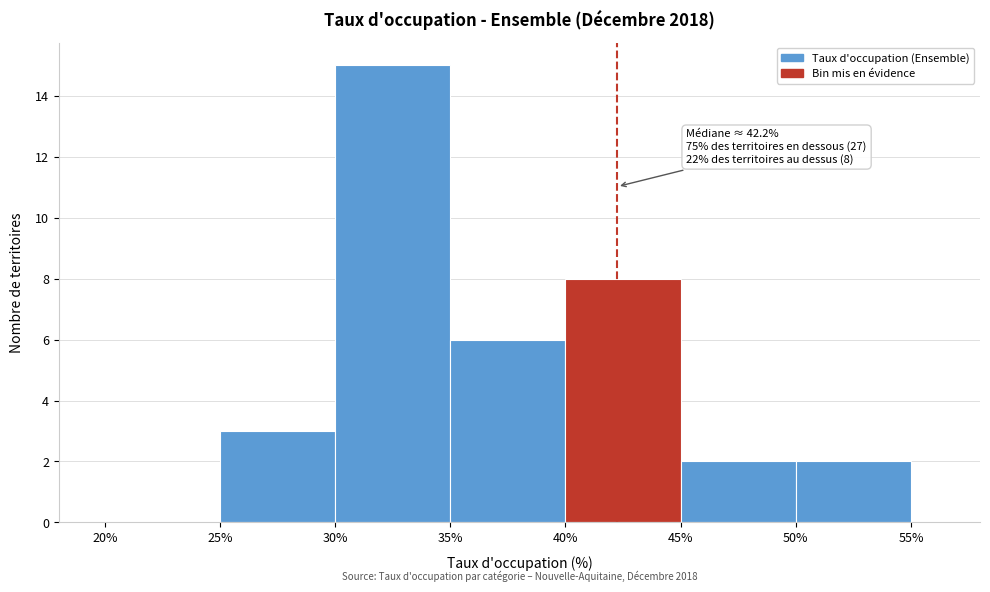

Over which range of the x-axis is the bar tallest?

30% to 35%